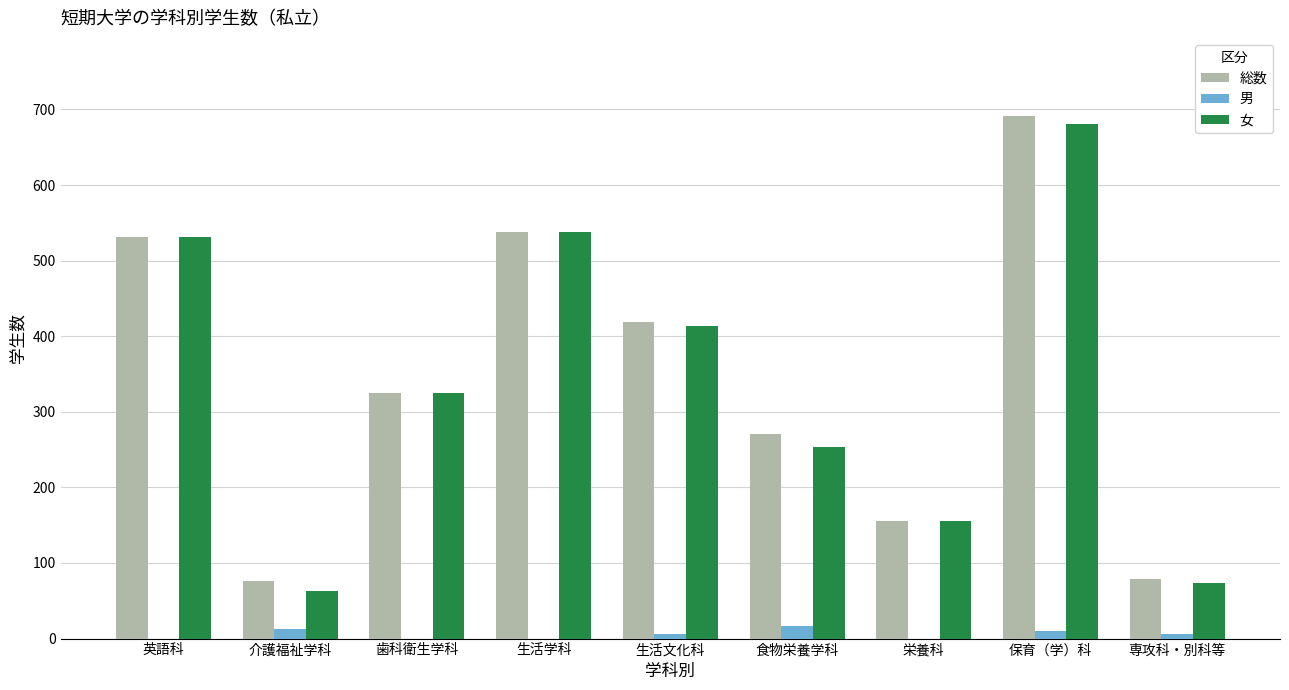

What is the approximate value of 総数 at 英語科?

531